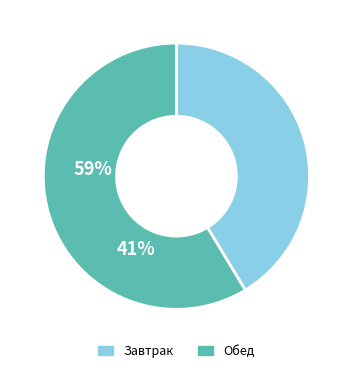

Which category has the smallest portion of the pie?

Завтрак